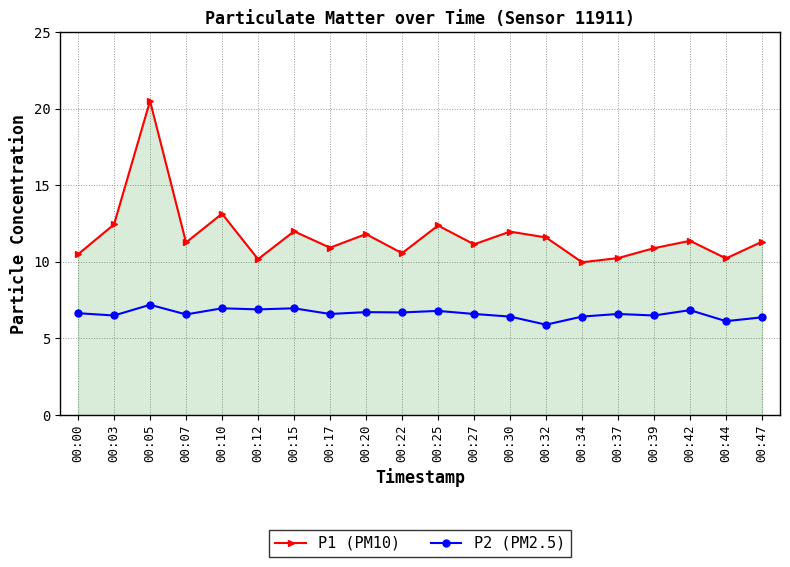

At which category is the sum across all series the highest?

00:05